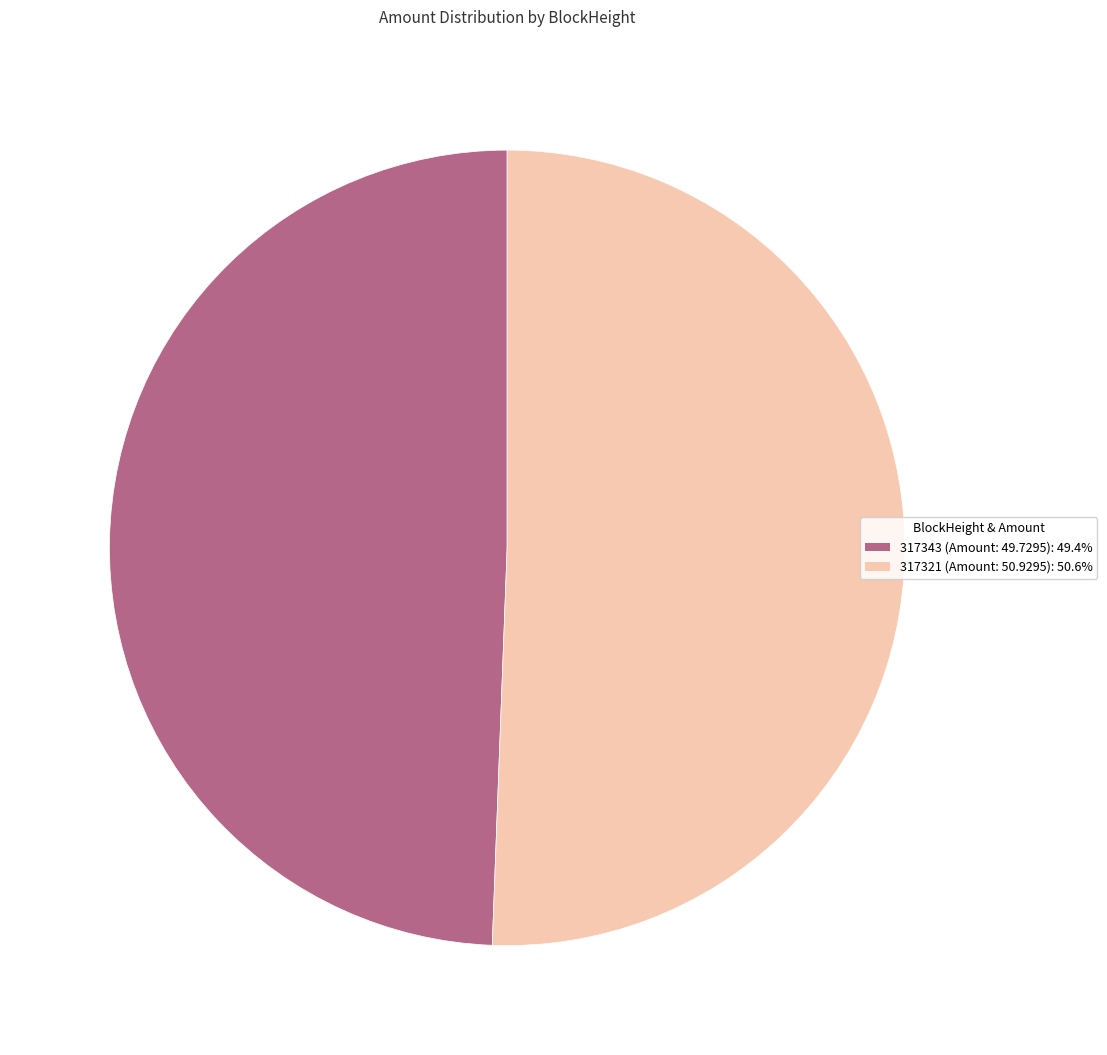

Is the sum of 317343 and 317321 greater than half?

Yes